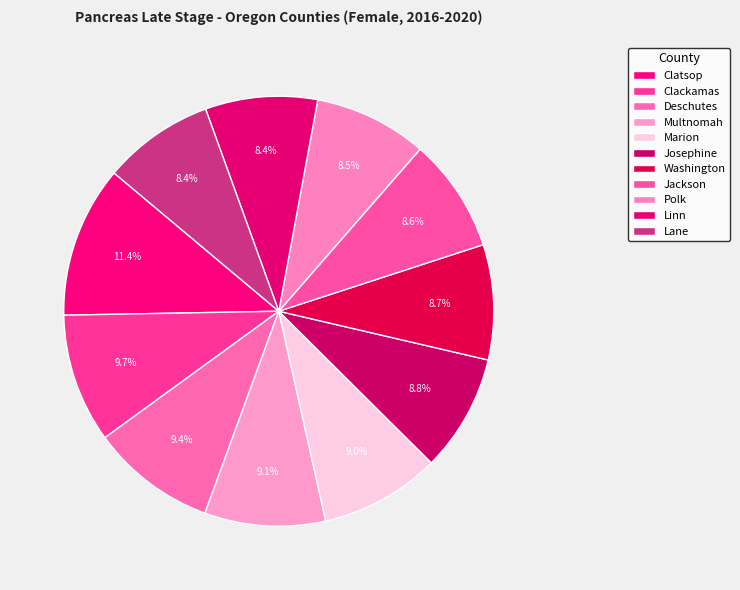

Rank the categories by value from lowest to highest.

Lane, Linn, Polk, Jackson, Washington, Josephine, Marion, Multnomah, Deschutes, Clackamas, Clatsop